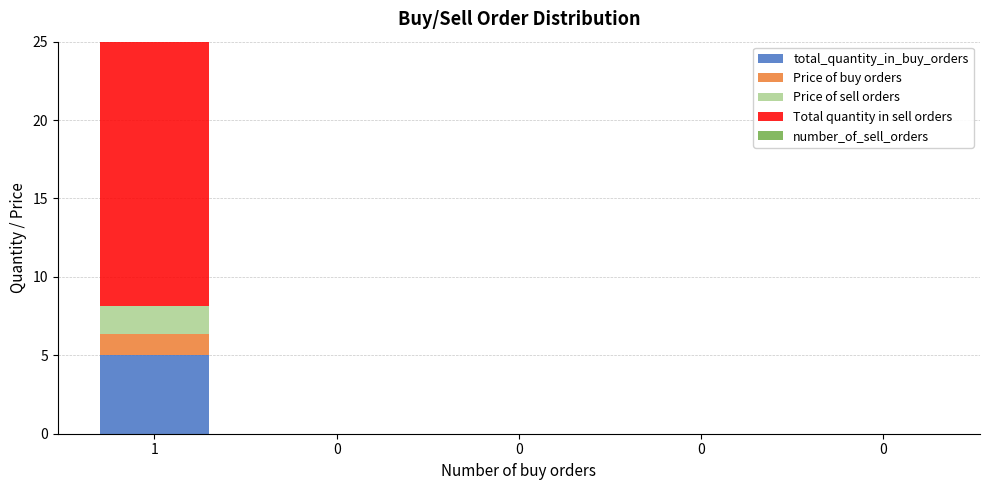

Does the chart contain any negative values?

No